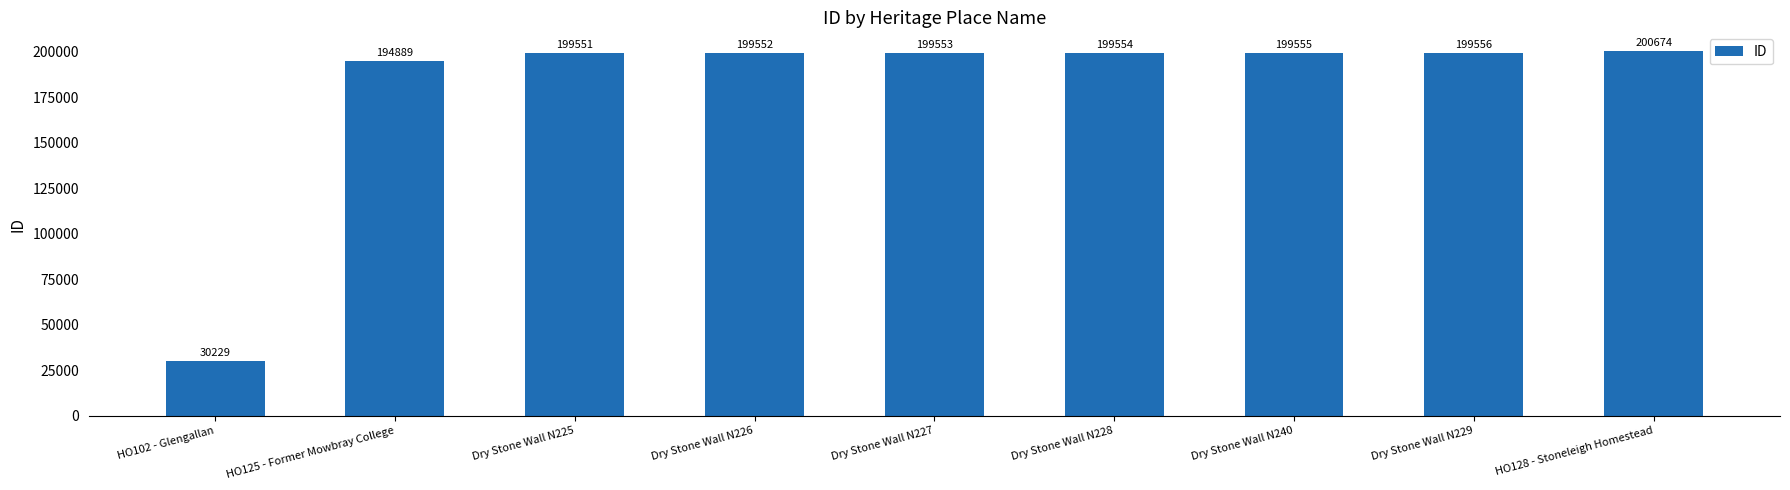

Reading left to right, what are all the values shown in this chart?

HO102 - Glengallan=30229	HO125 - Former Mowbray College=194889	Dry Stone Wall N225=199551	Dry Stone Wall N226=199552	Dry Stone Wall N227=199553	Dry Stone Wall N228=199554	Dry Stone Wall N240=199555	Dry Stone Wall N229=199556	HO128 - Stoneleigh Homestead=200674